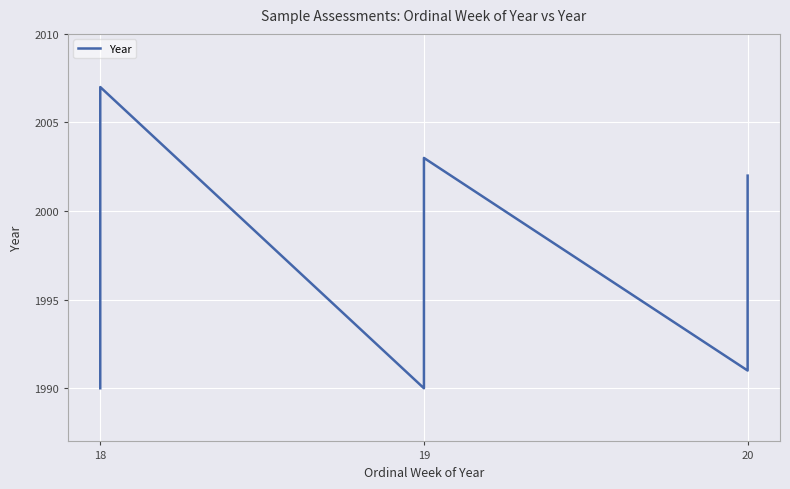

What is the average value?

1996